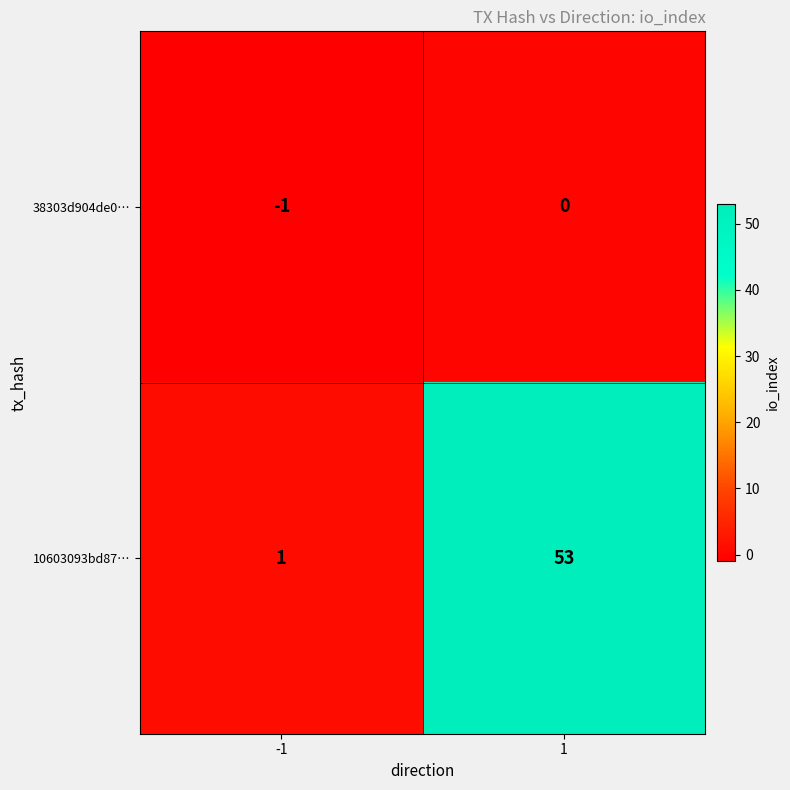

Which label corresponds to the smallest value in the chart?

-1